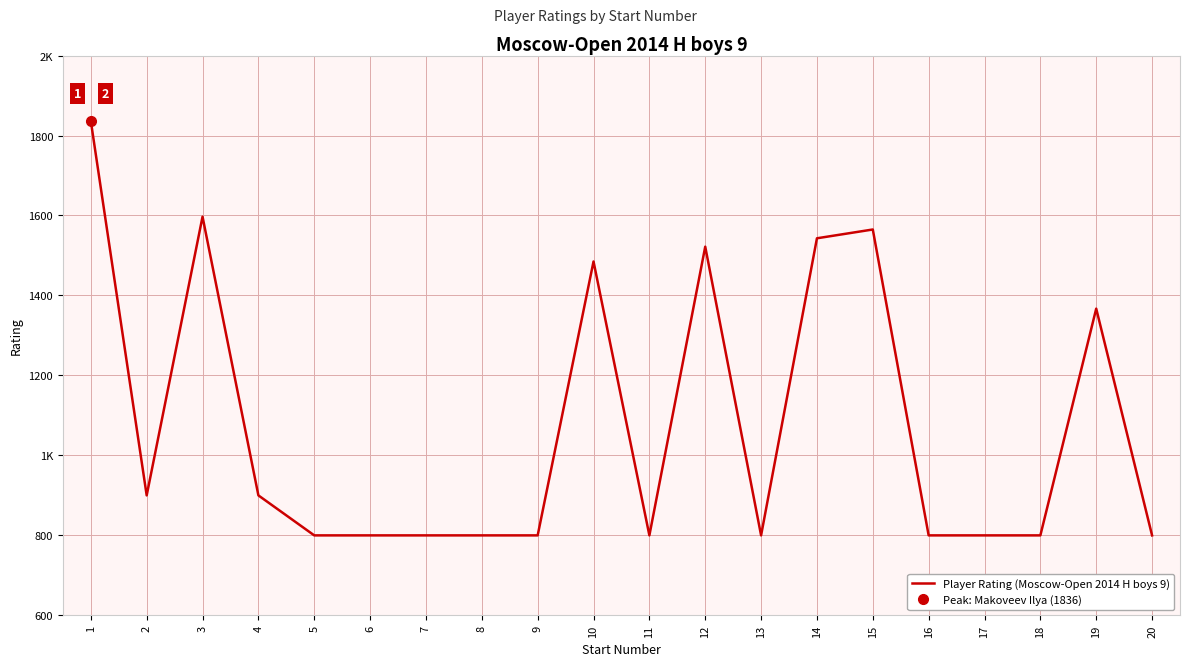

How many lines are shown in the chart?

1